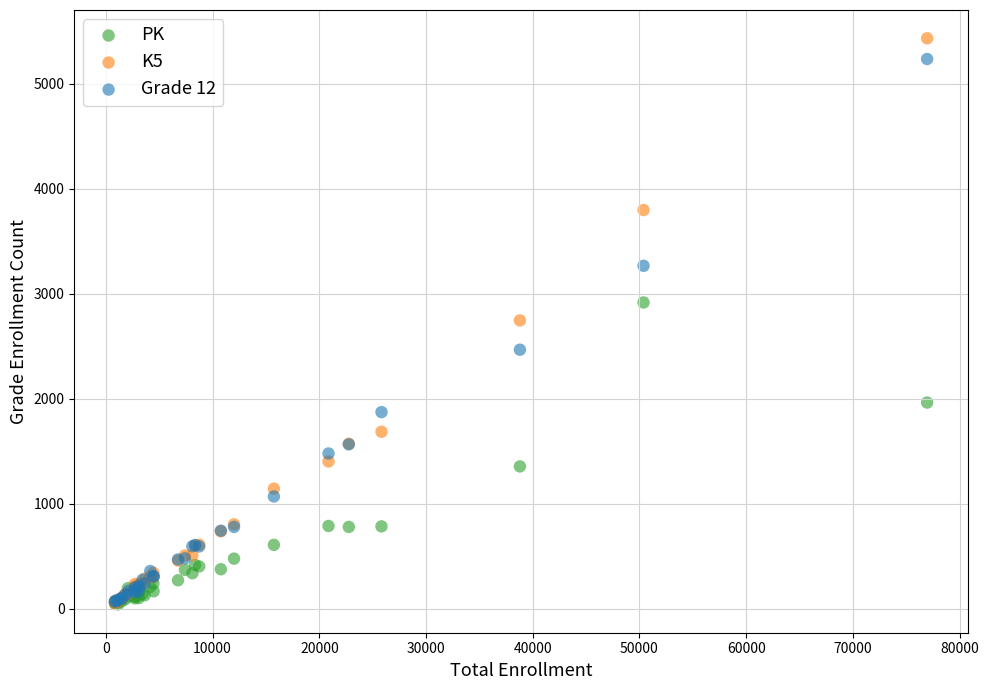

What are all the series names shown in the legend?

PK, K5, Grade 12